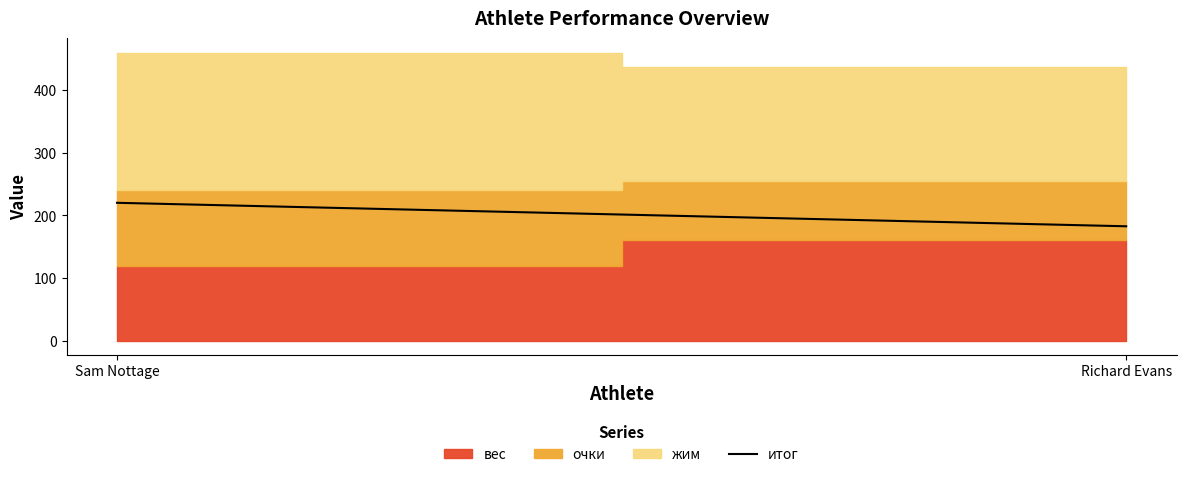

Rank the categories by value from lowest to highest.

Richard Evans, Sam Nottage